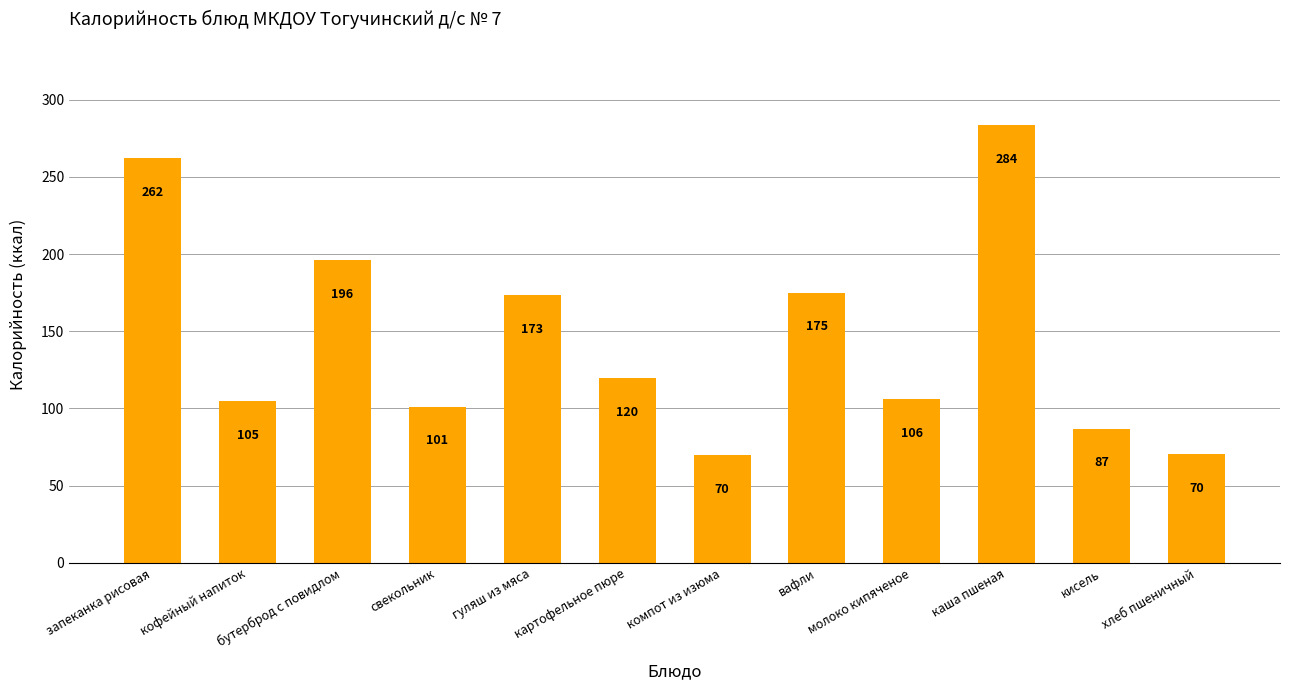

What position from the left is кисель?

11